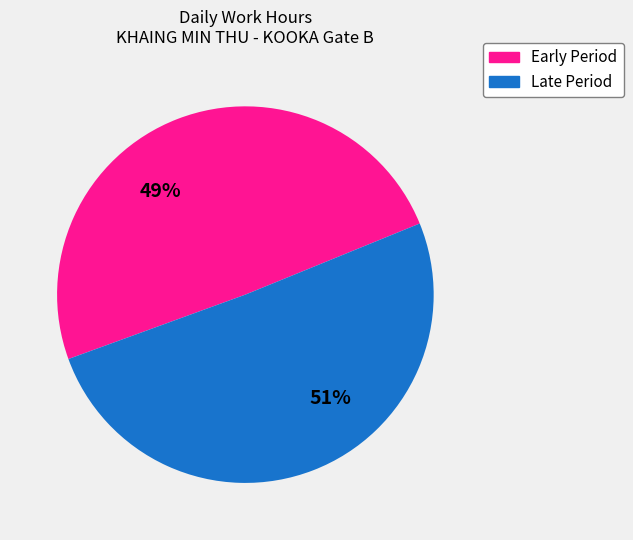

To the nearest percent, what is the average slice percentage?

50%